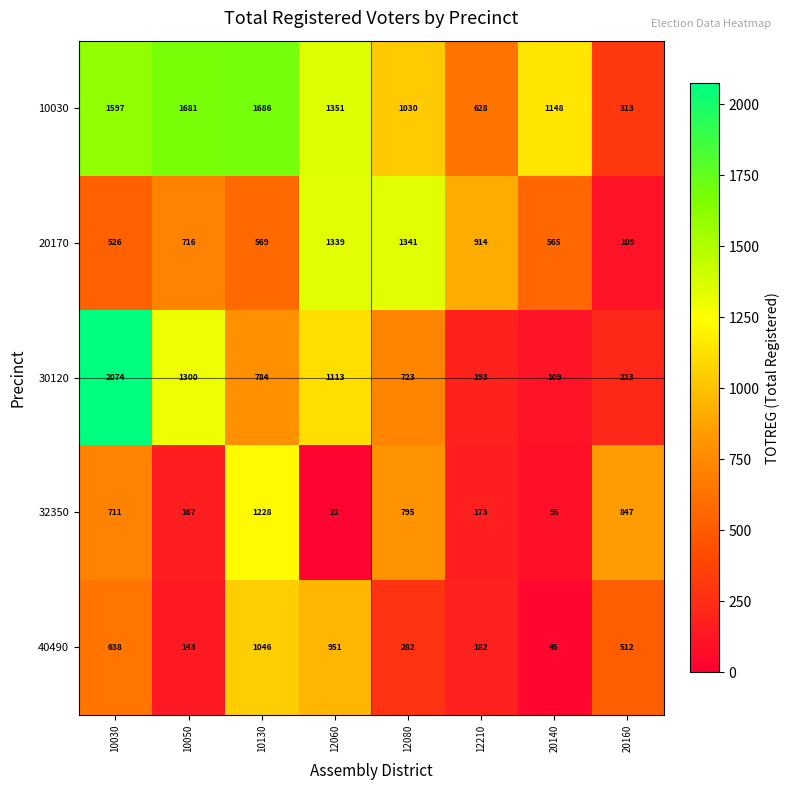

What is the total value across all series at 10130?

5313